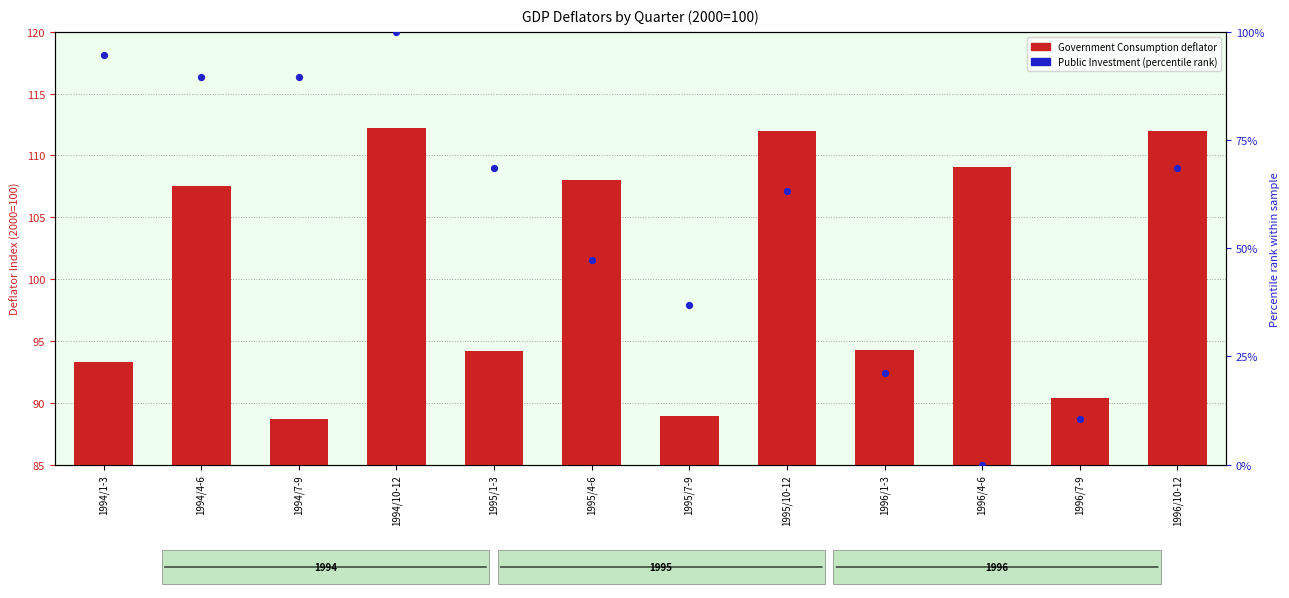

Is the value of Public Investment (percentile rank) at 1996/7-9 greater than the value of Government Consumption (deflator) at 1996/4-6?

No